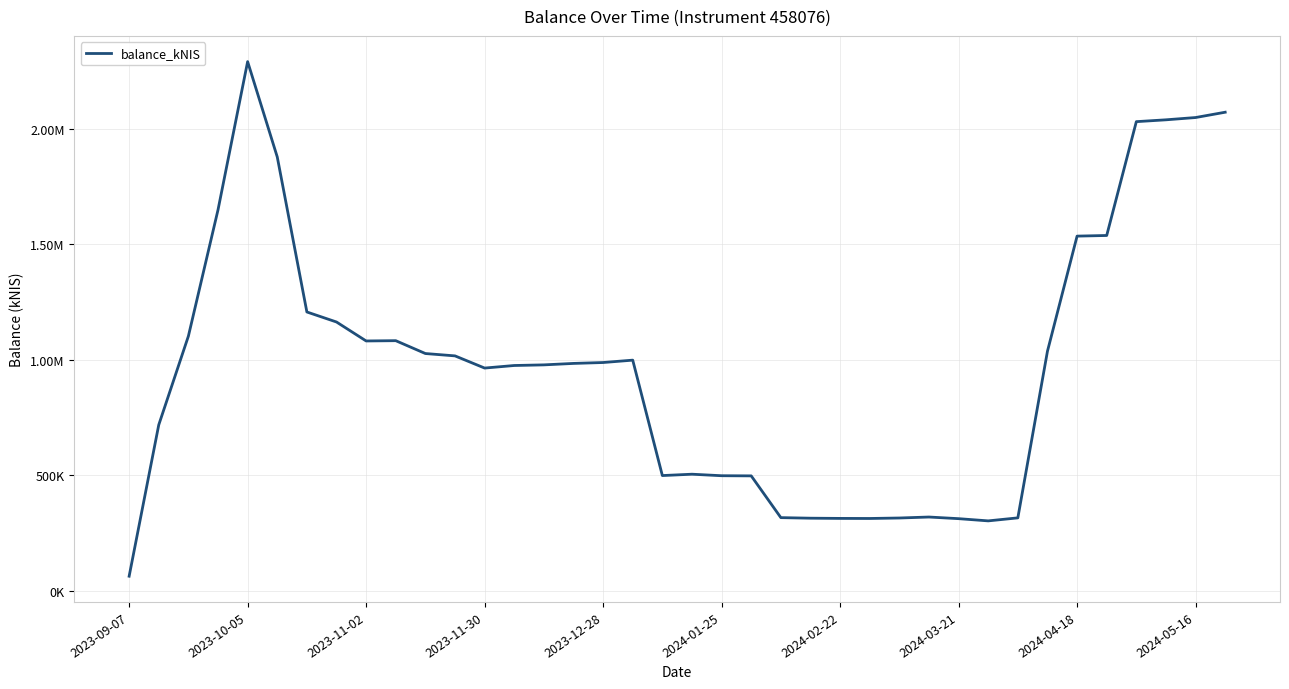

What is the difference between the second highest and minimum values?

2008161.2